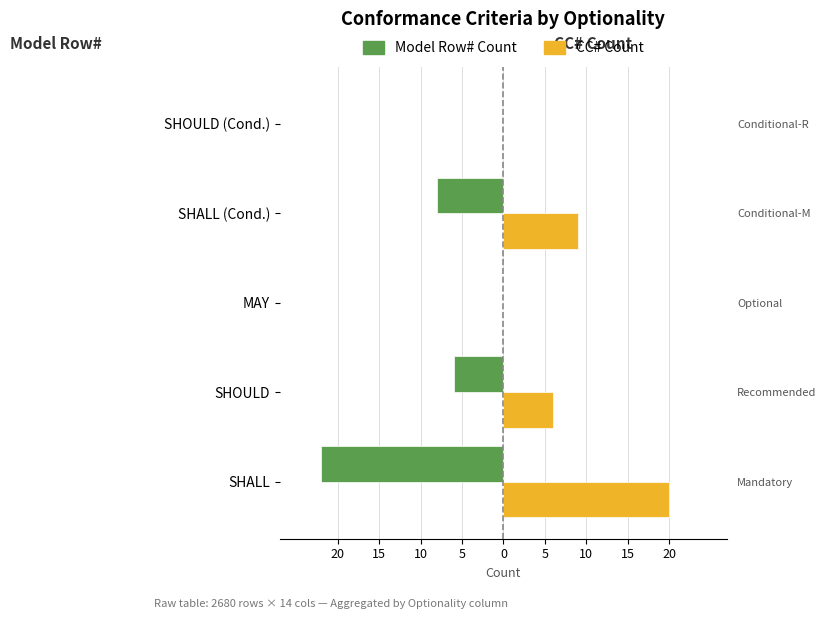

Is the value of Model Row# Count at SHALL greater than the value of CC# Count at MAY?

No